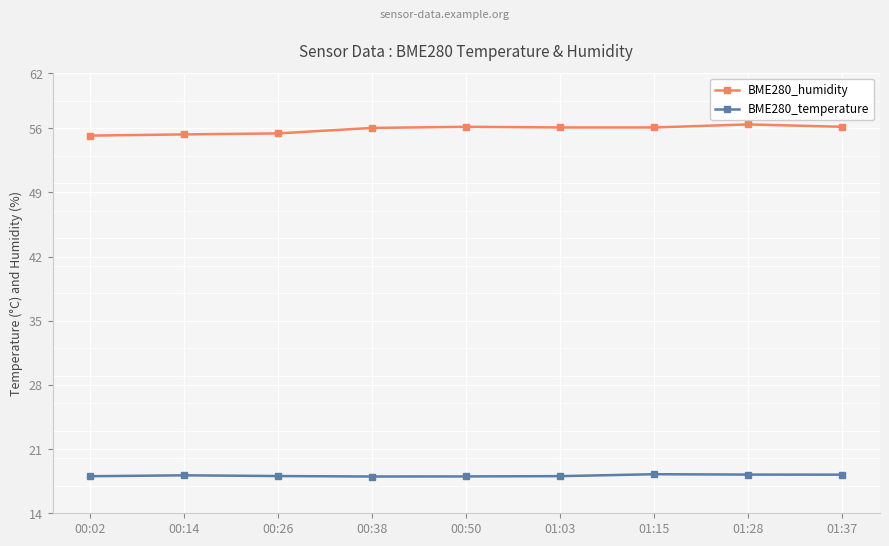

Between 00:02 and 01:03, which series saw the biggest shift?

BME280_humidity